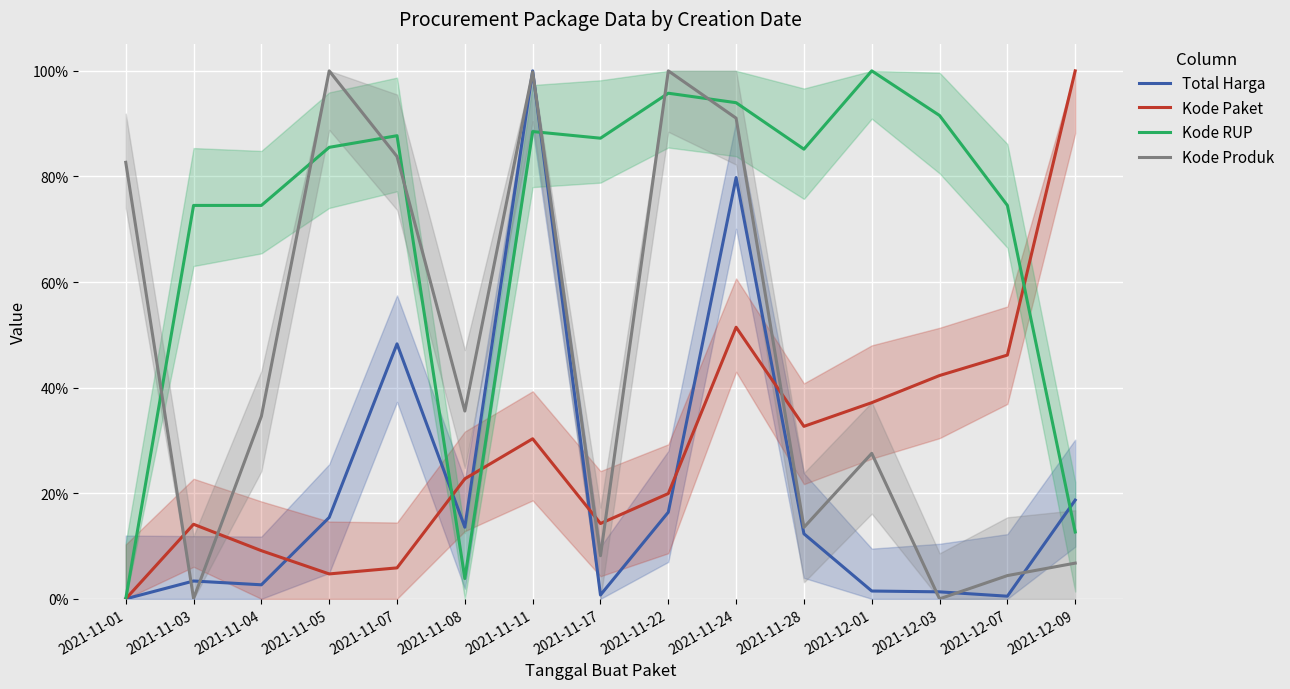

Between 2021-11-05 and 2021-12-07, which series saw the biggest shift?

Kode Produk